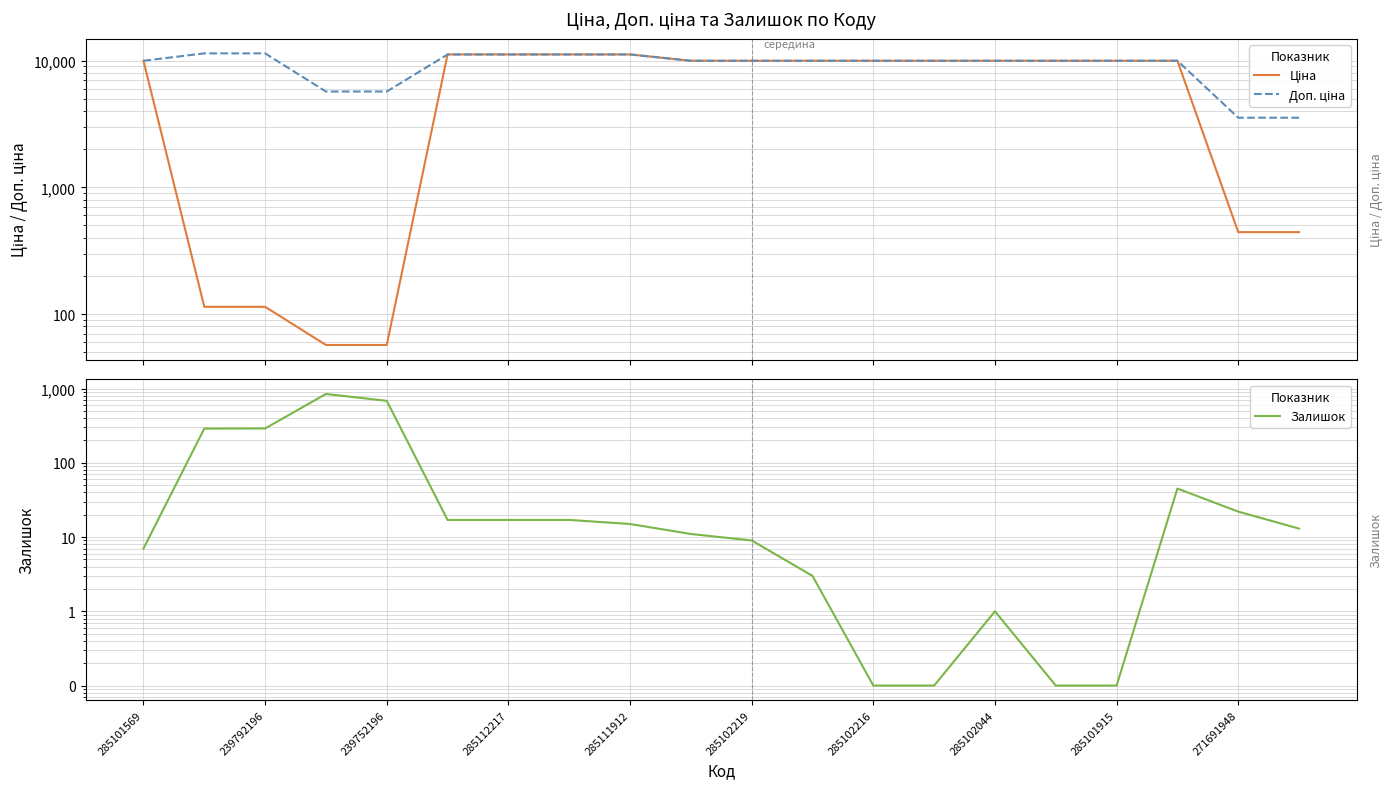

Rank the series by their maximum value, from highest to lowest.

Доп. ціна, Ціна, Залишок